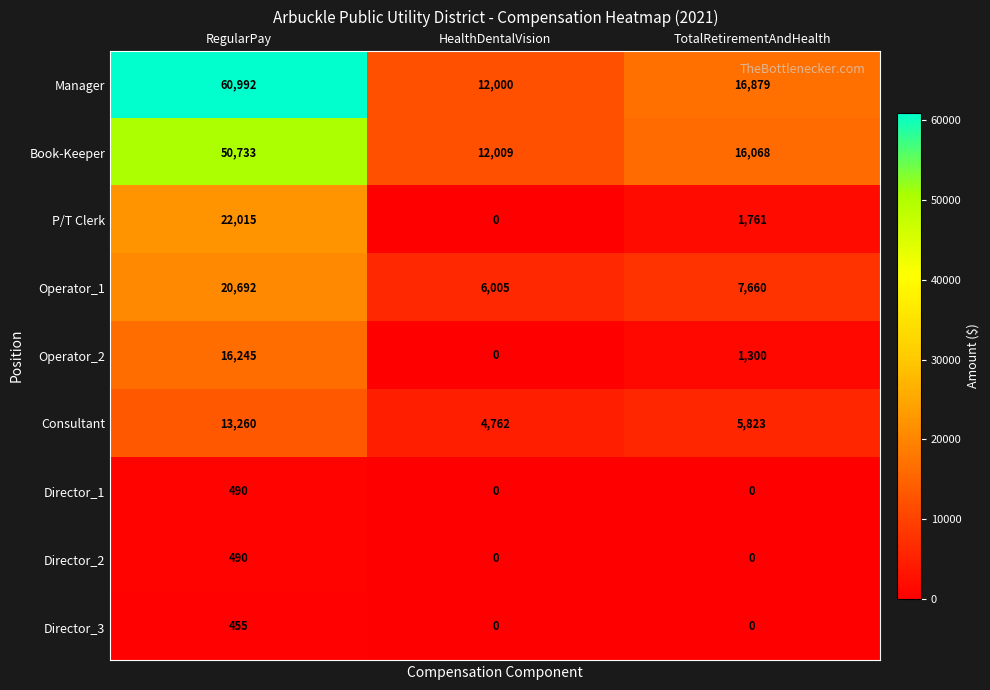

Reading left to right, extract all data points from this chart.

Manager: RegularPay=60992	HealthDentalVision=12000	TotalRetirementAndHealth=16879
Book-Keeper: RegularPay=50733	HealthDentalVision=12009	TotalRetirementAndHealth=16068
P/T Clerk: RegularPay=22015	HealthDentalVision=0	TotalRetirementAndHealth=1761
Operator_1: RegularPay=20692	HealthDentalVision=6005	TotalRetirementAndHealth=7660
Operator_2: RegularPay=16245	HealthDentalVision=0	TotalRetirementAndHealth=1300
Consultant: RegularPay=13260	HealthDentalVision=4762	TotalRetirementAndHealth=5823
Director_1: RegularPay=490	HealthDentalVision=0	TotalRetirementAndHealth=0
Director_2: RegularPay=490	HealthDentalVision=0	TotalRetirementAndHealth=0
Director_3: RegularPay=455	HealthDentalVision=0	TotalRetirementAndHealth=0